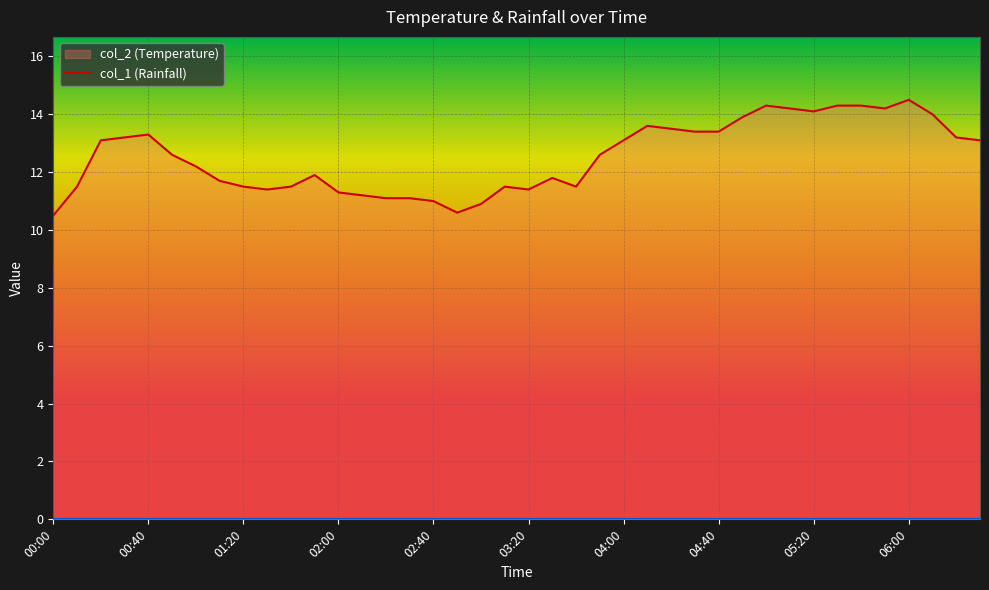

What is the difference between the values at 02:50 and 01:50?

1.3